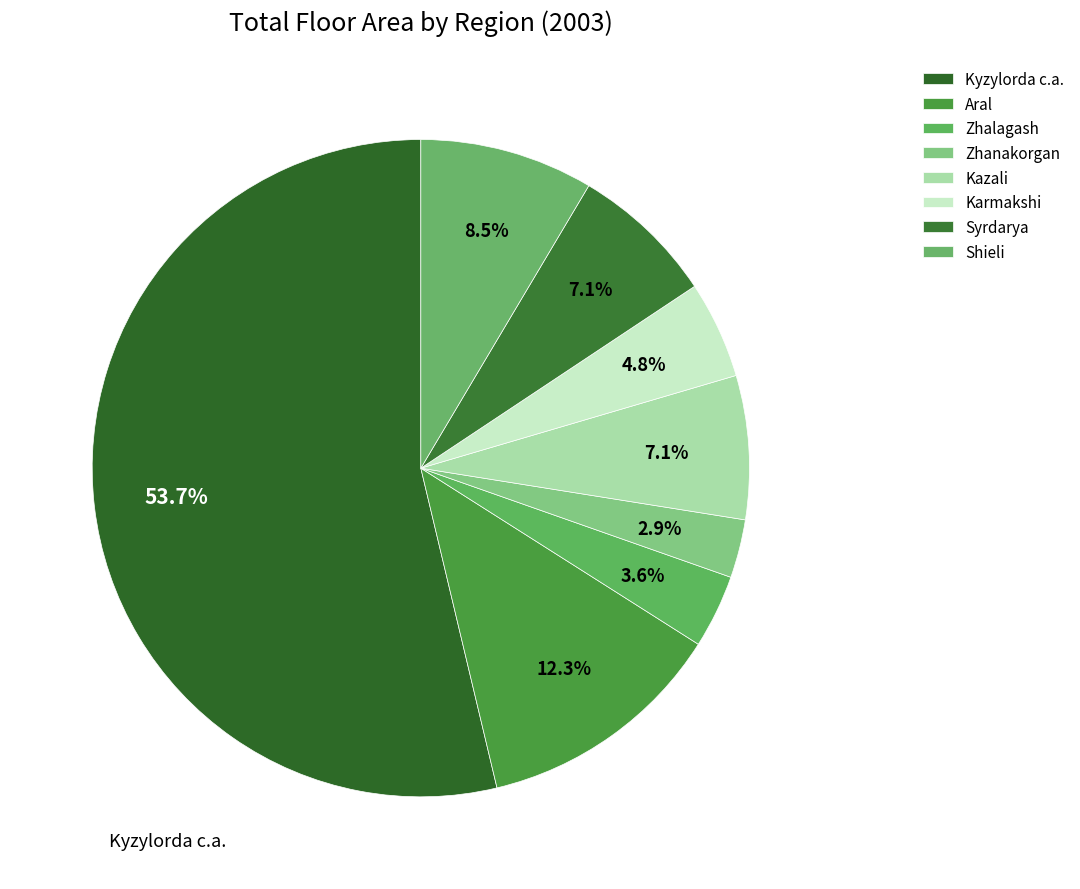

Count the number of slices in the pie.

8